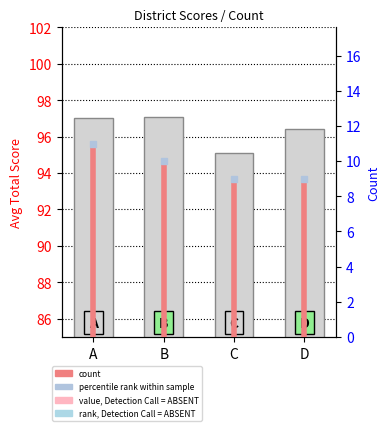

What is the change in value from B to C?

-2.0